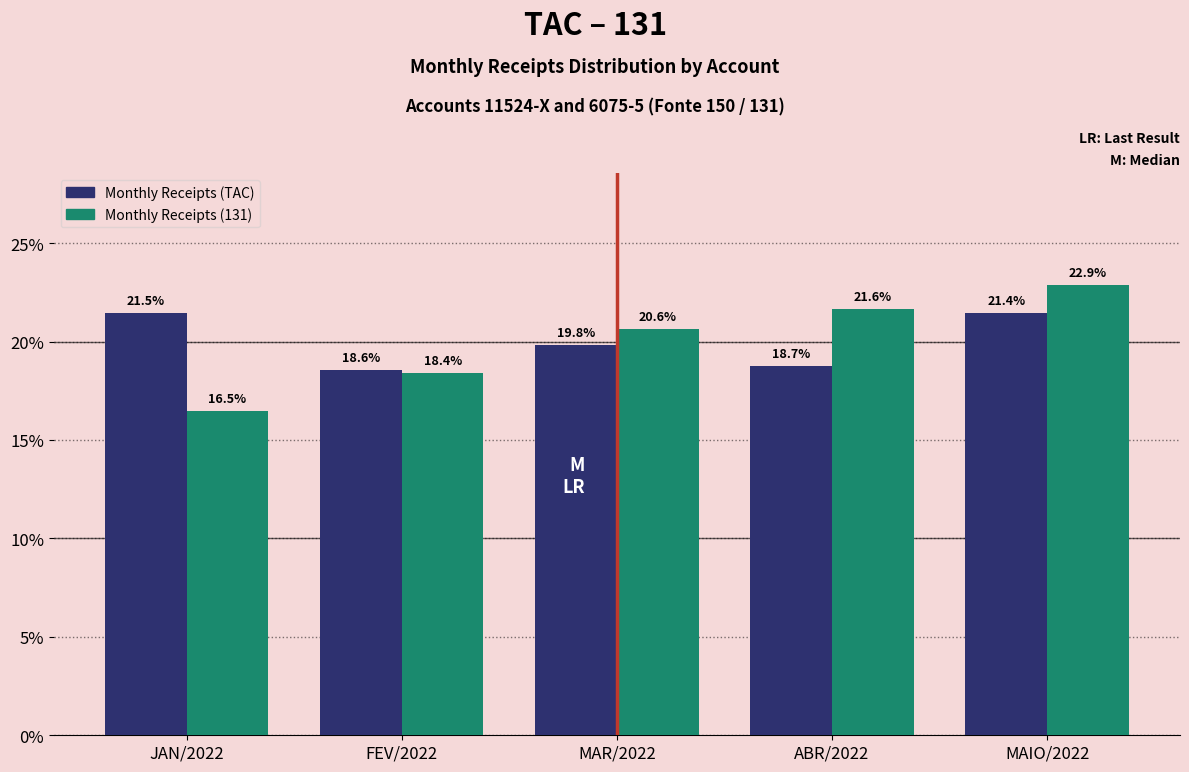

Reading right to left, transcribe all the data shown in this chart.

Monthly Receipts (TAC): MAIO/2022=21.4	ABR/2022=18.7	MAR/2022=19.8	FEV/2022=18.6	JAN/2022=21.5
Monthly Receipts (131): MAIO/2022=22.9	ABR/2022=21.6	MAR/2022=20.6	FEV/2022=18.4	JAN/2022=16.5